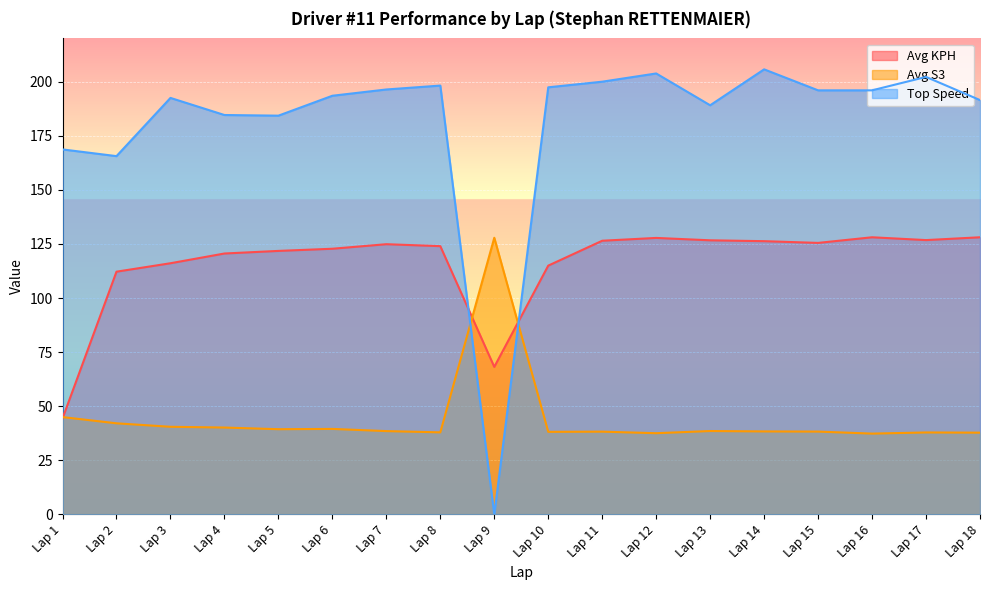

Which series changed the most between Lap 7 and Lap 14?

Top Speed